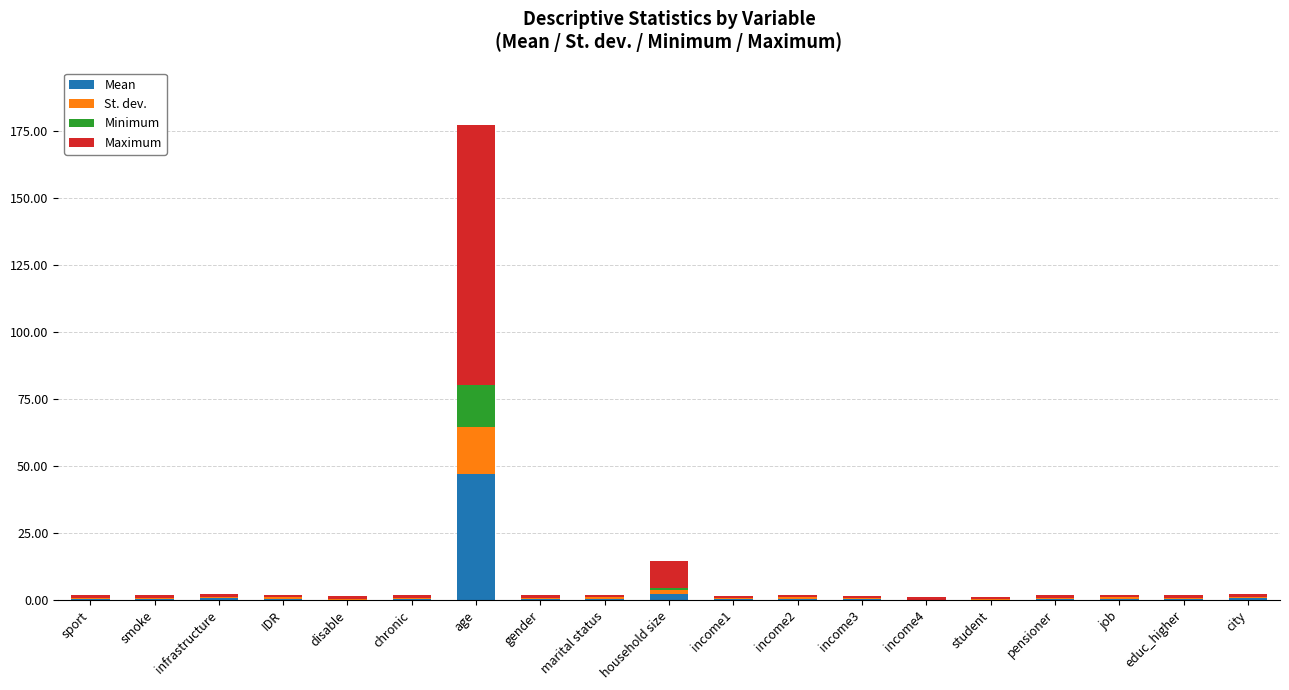

At which category is the sum across all series the highest?

age